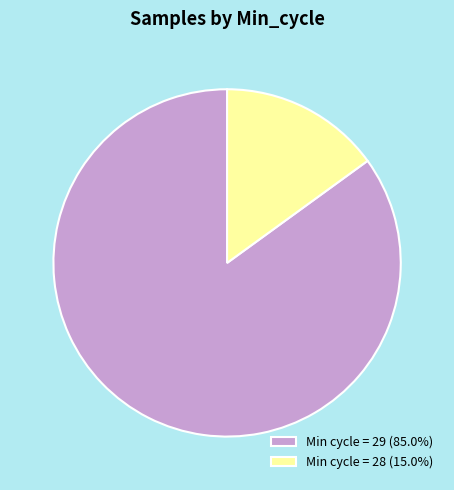

Is the sum of Min cycle = 28 (15.0%) and Min cycle = 29 (85.0%) greater than half?

Yes